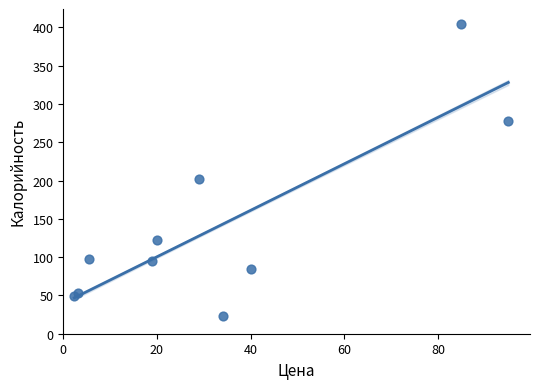

What Y value in the scatter plot is closest to 214?

202